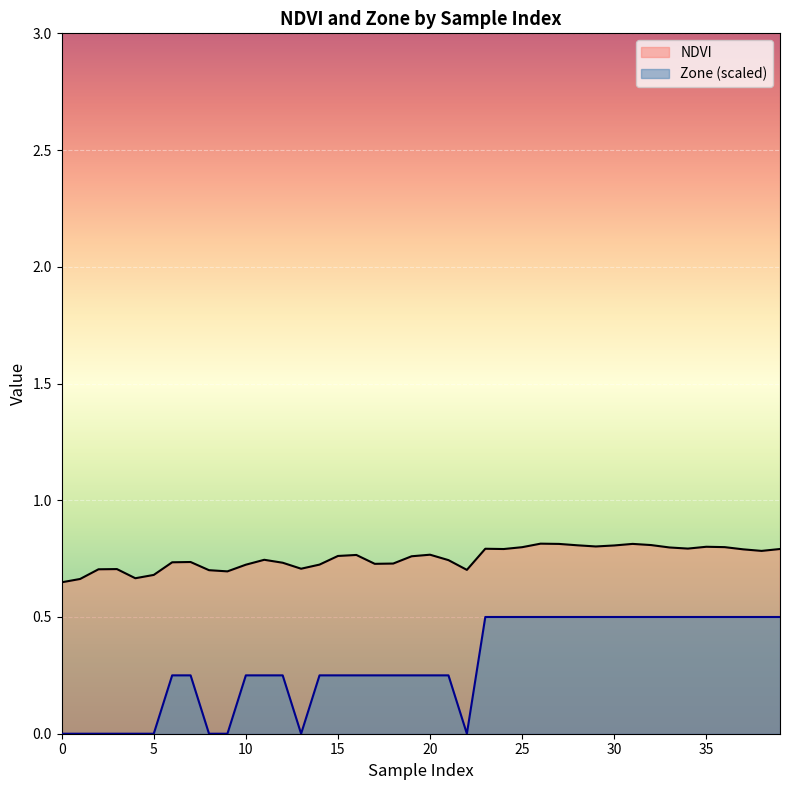

Is it true that Zone equals -0.2 at 3?

False